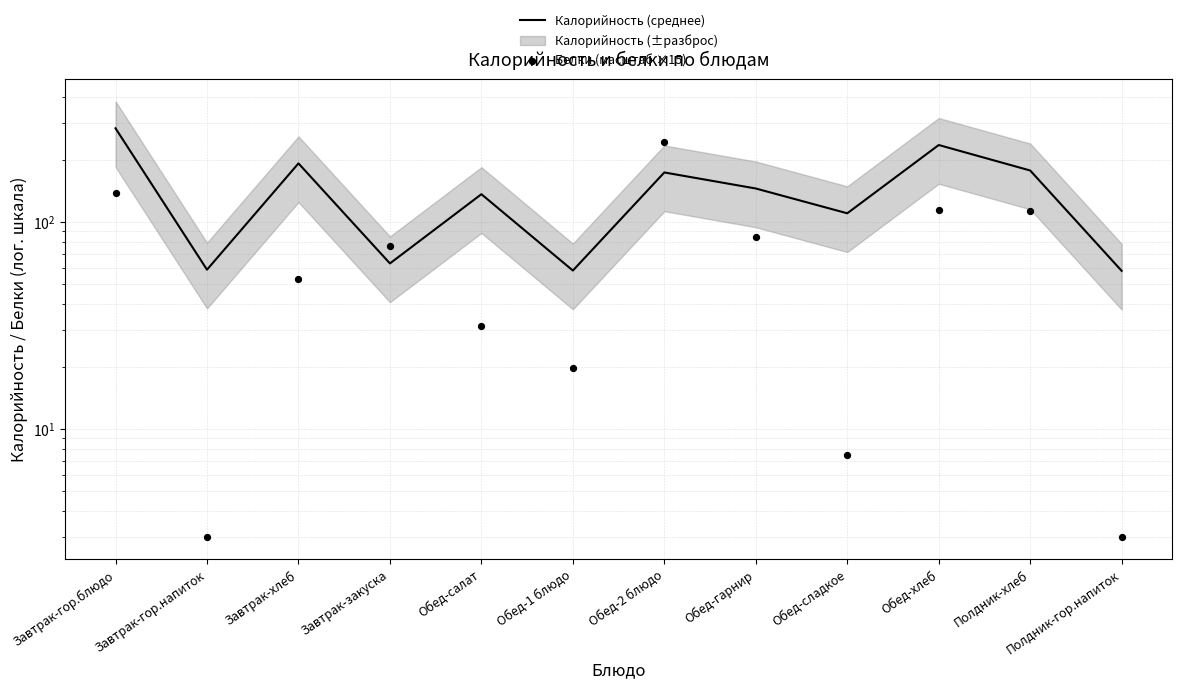

What are all the series names shown in the legend?

Калорийность (среднее), Белки (масштаб ×15)